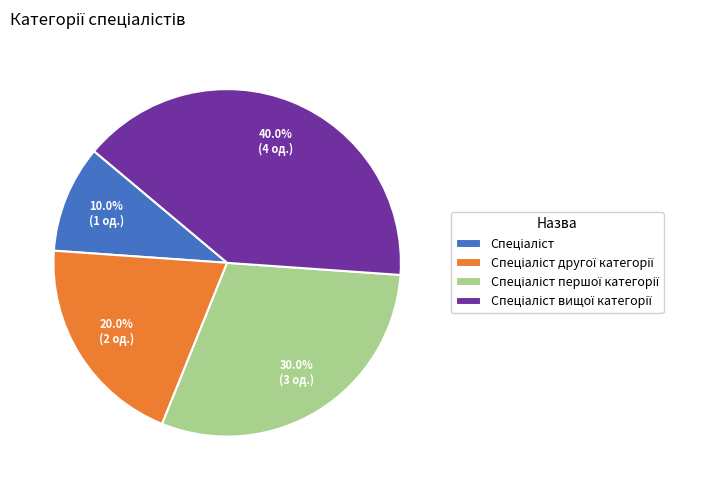

Is there a majority slice in this chart?

No